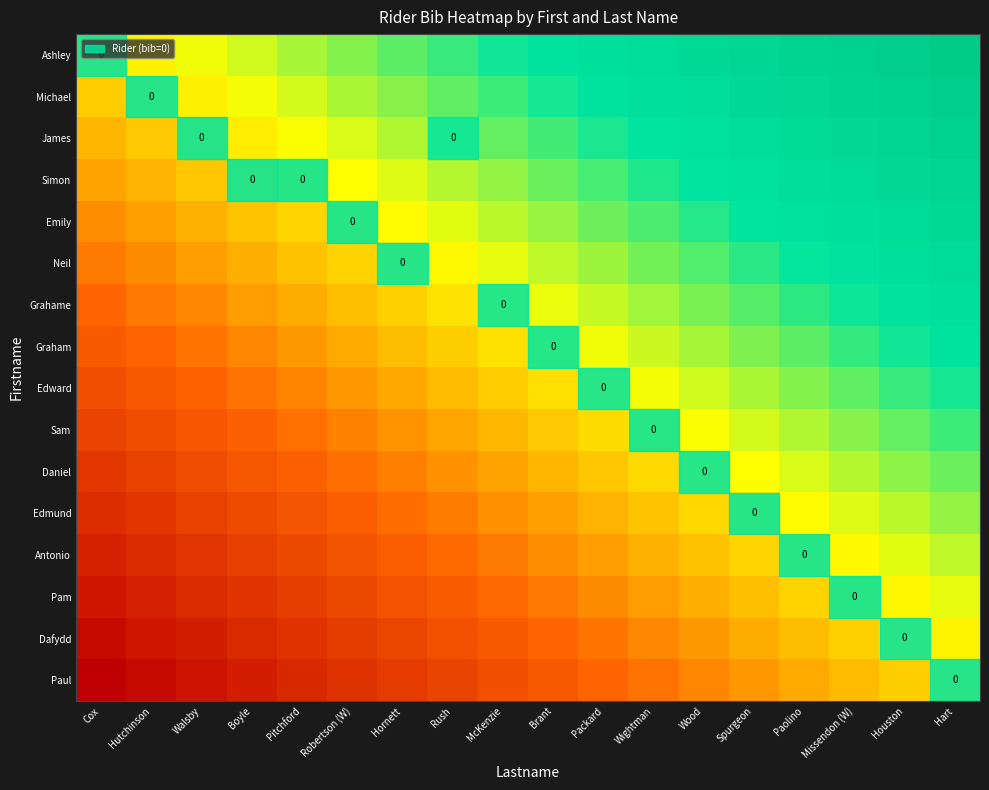

How many series are shown in this chart?

16